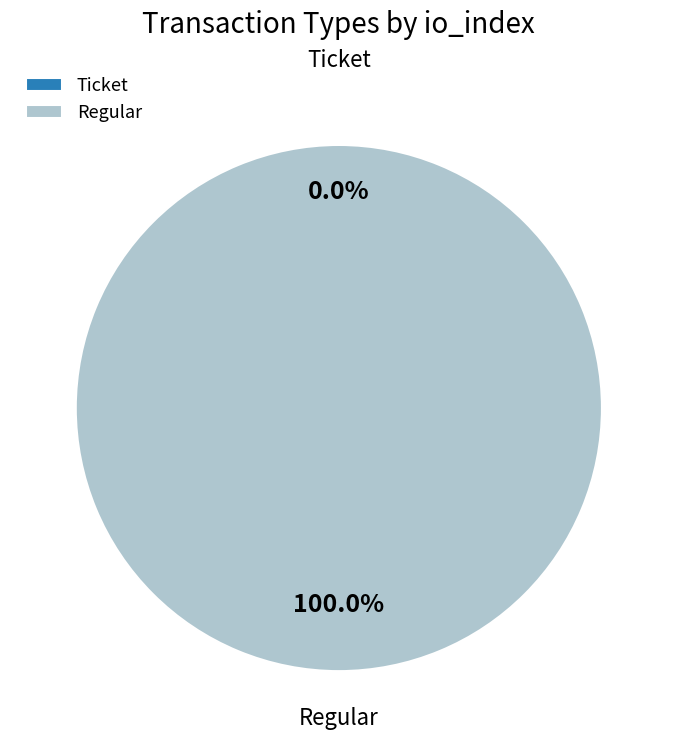

Count the number of slices in the pie.

2